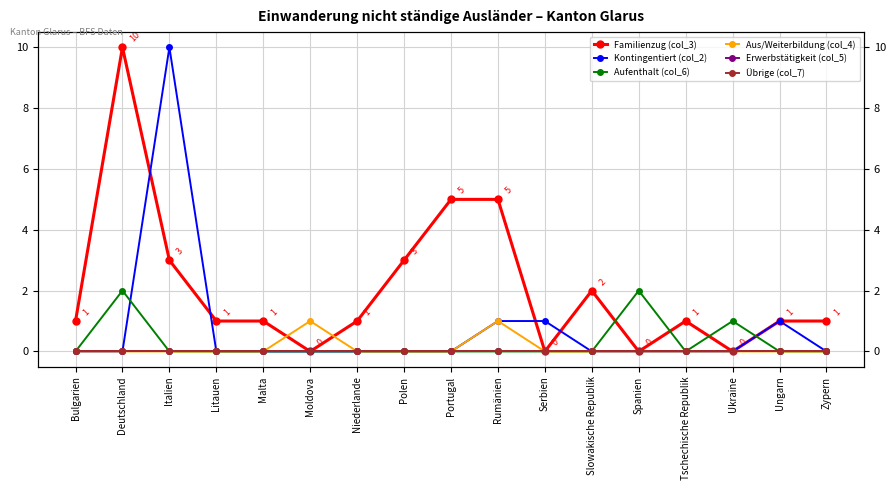

The value of Aus/Weiterbildung (col_4) at Slowakische Republik is 1. True or false?

False